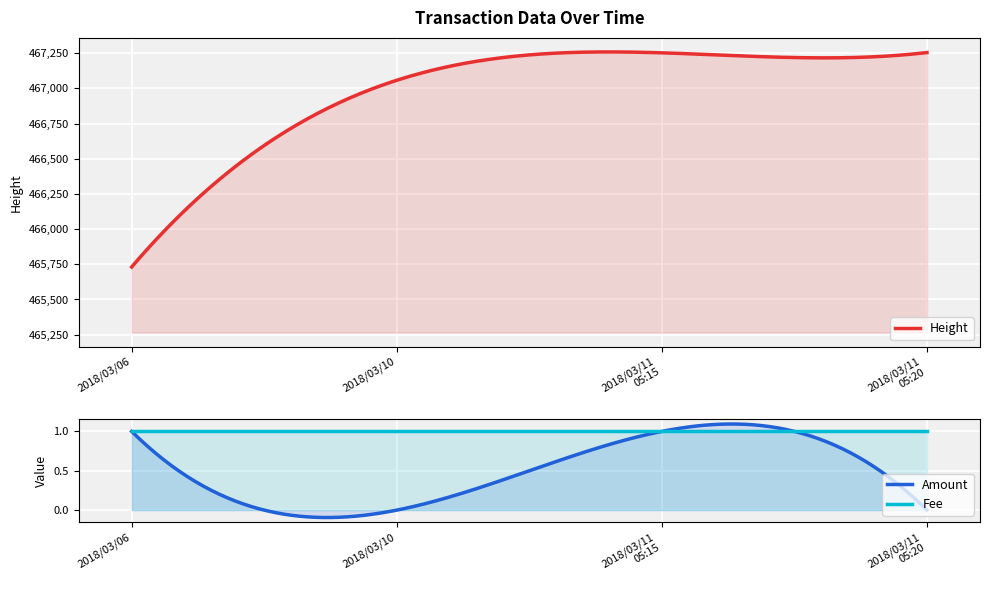

True or false: Fee has more than 1 points higher than both neighbors.

False